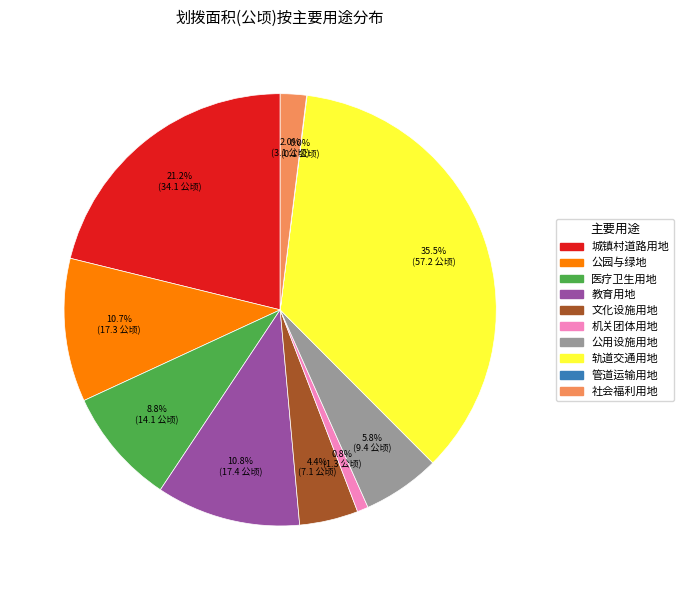

What is the largest slice in the pie chart?

轨道交通用地